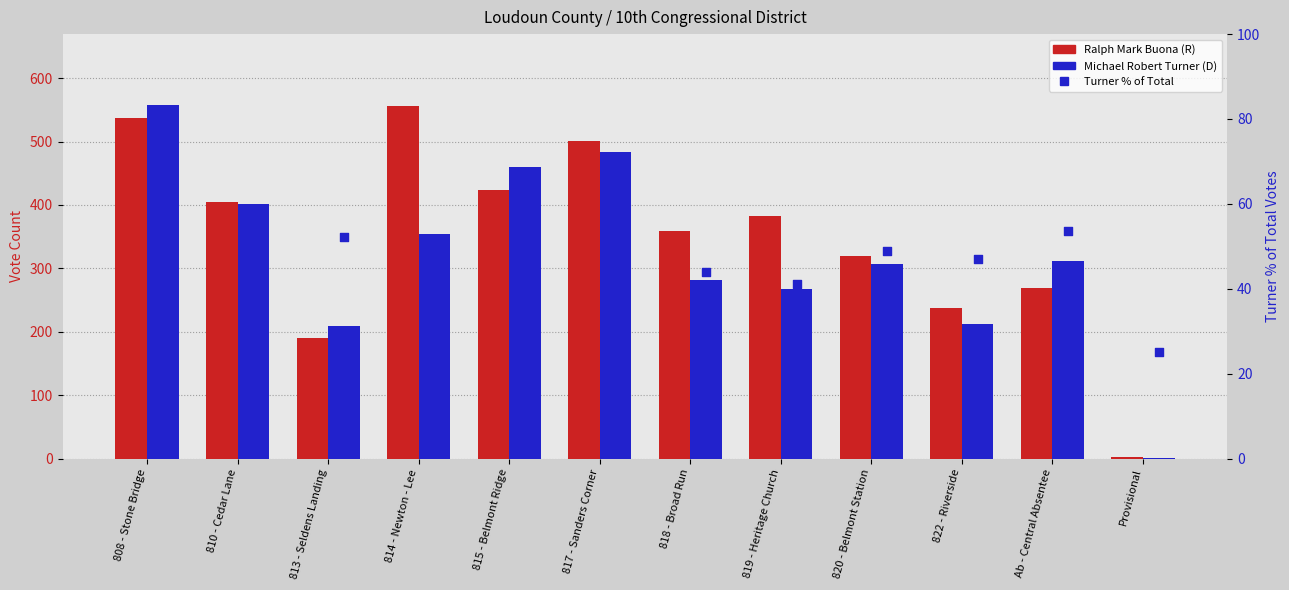

At how many categories does at least one series exceed 356?

7